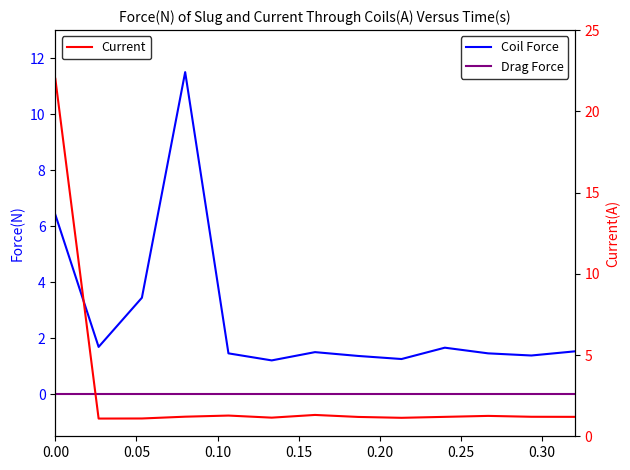

Which series has the widest spread of values?

Current